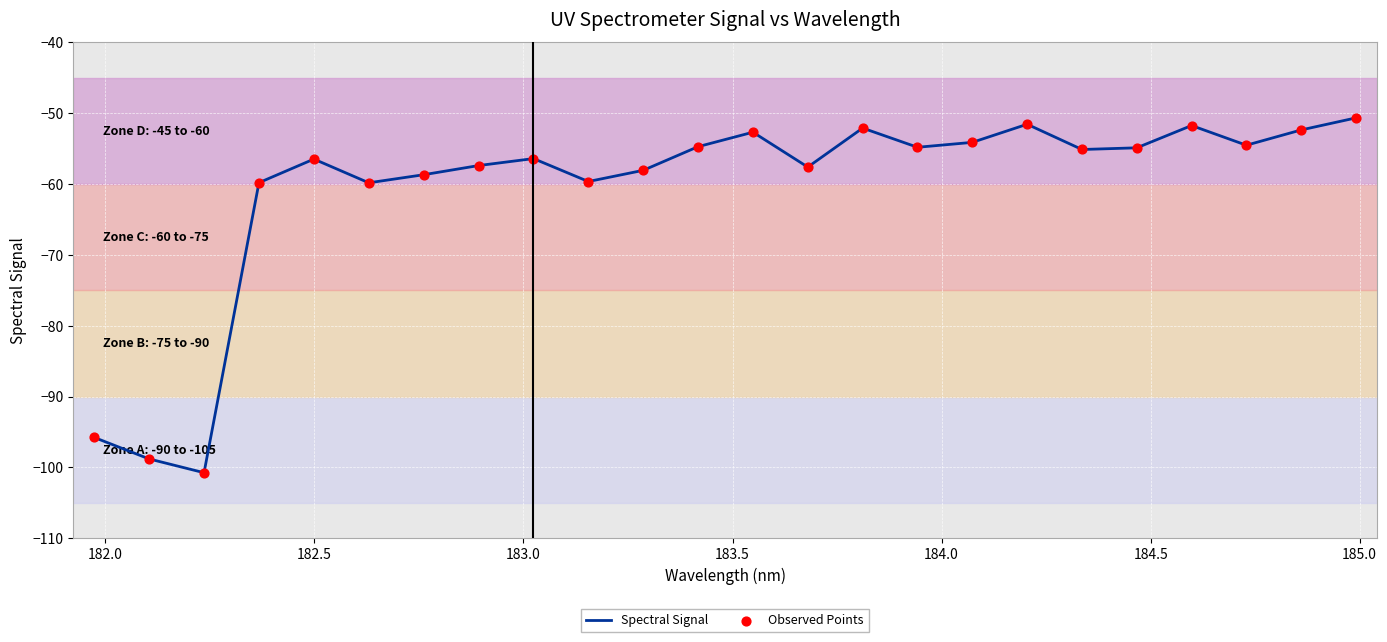

What is the difference between the maximum and minimum values?

50.1